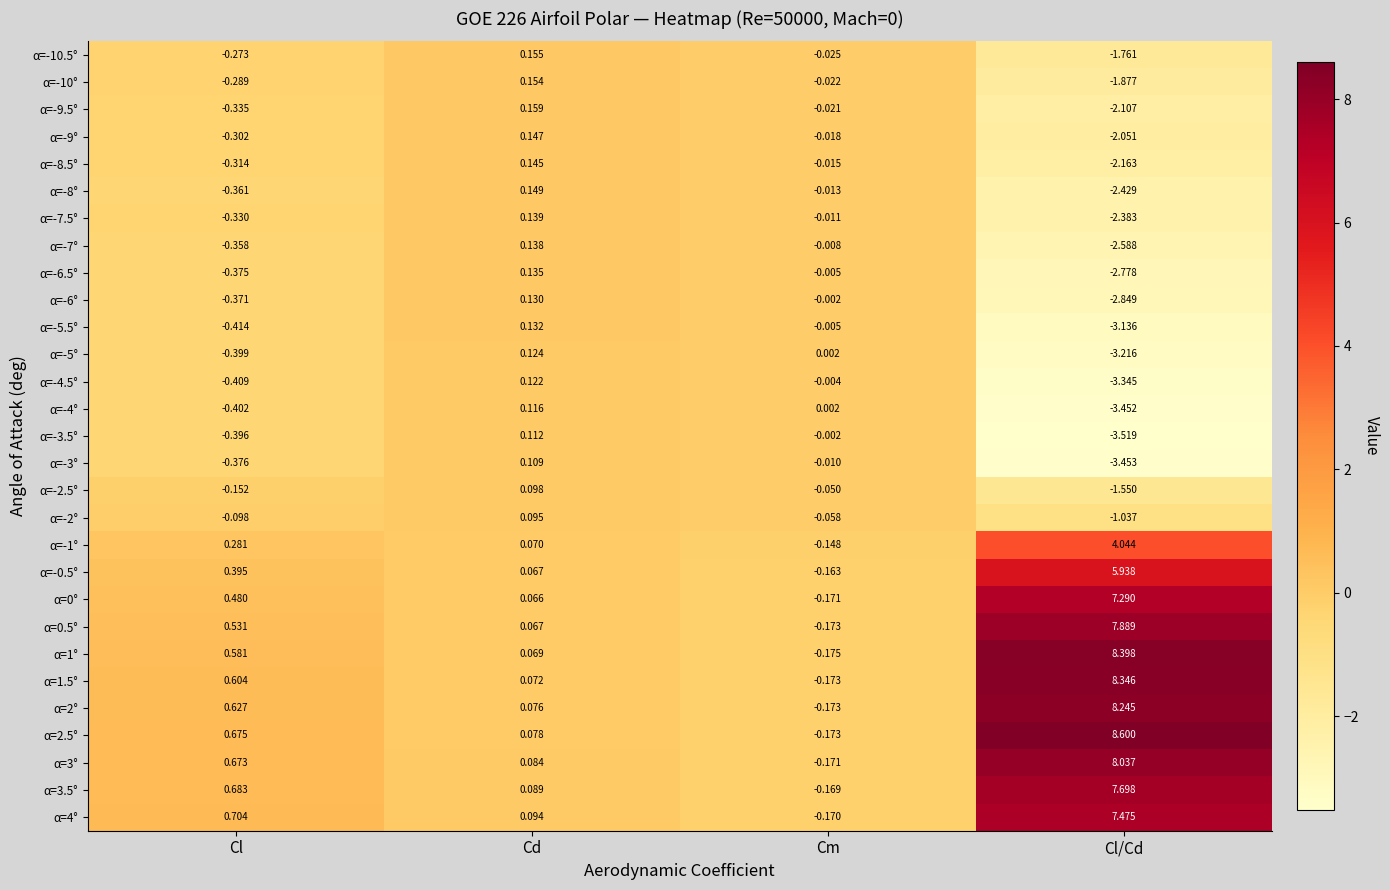

How many positive values does the α=-7.5° series have?

1